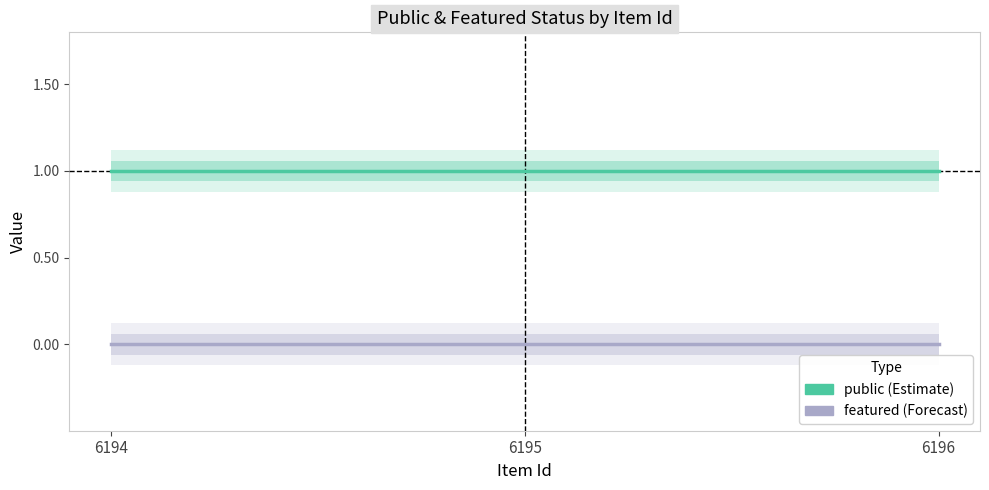

What is the spread (max minus min) of values at 6196?

1